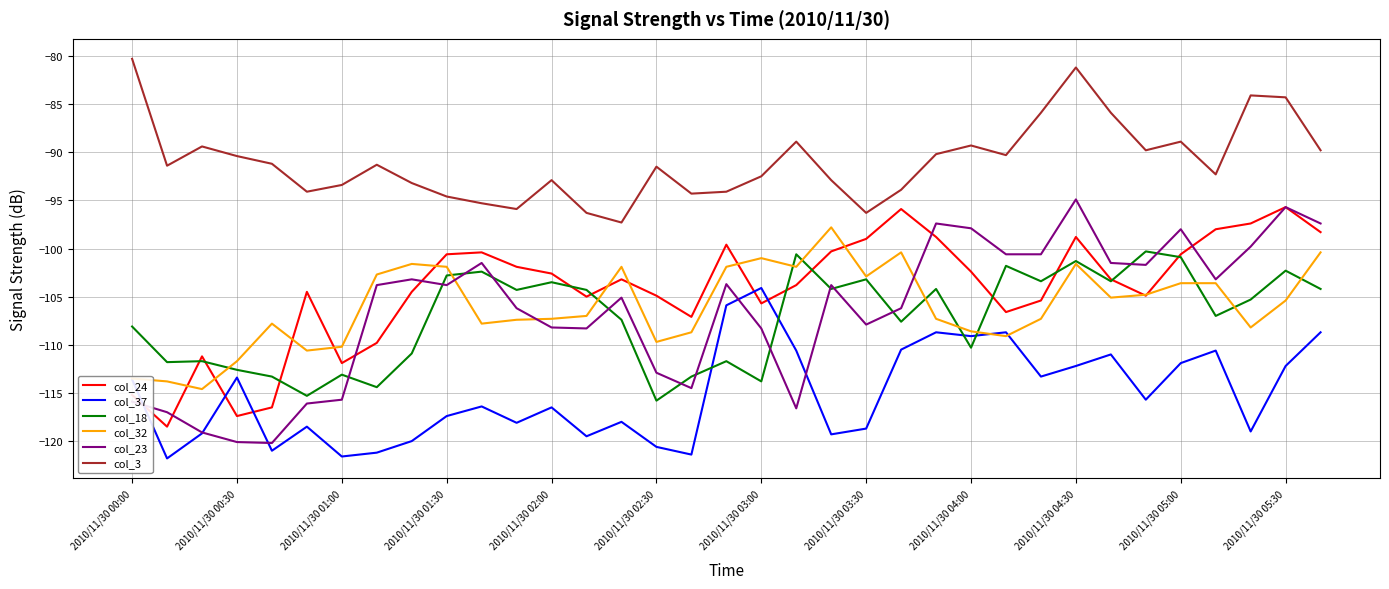

Which series has the widest spread of values?

col_23